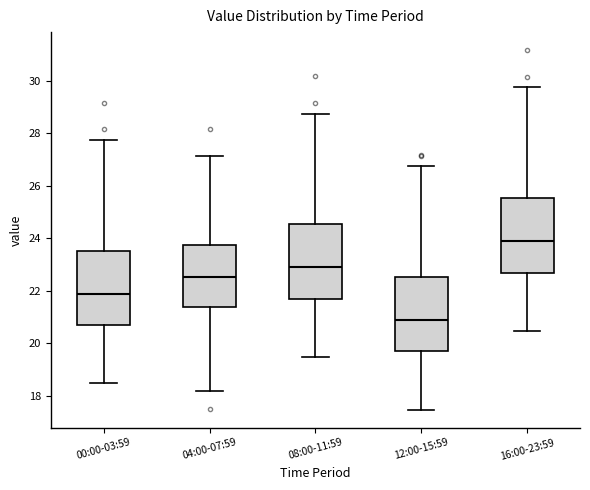

Where is the upper edge of the box for 08:00-11:59 on the y-axis? The values are not printed on the chart, so give them approximately, as read against the axis.

24.6